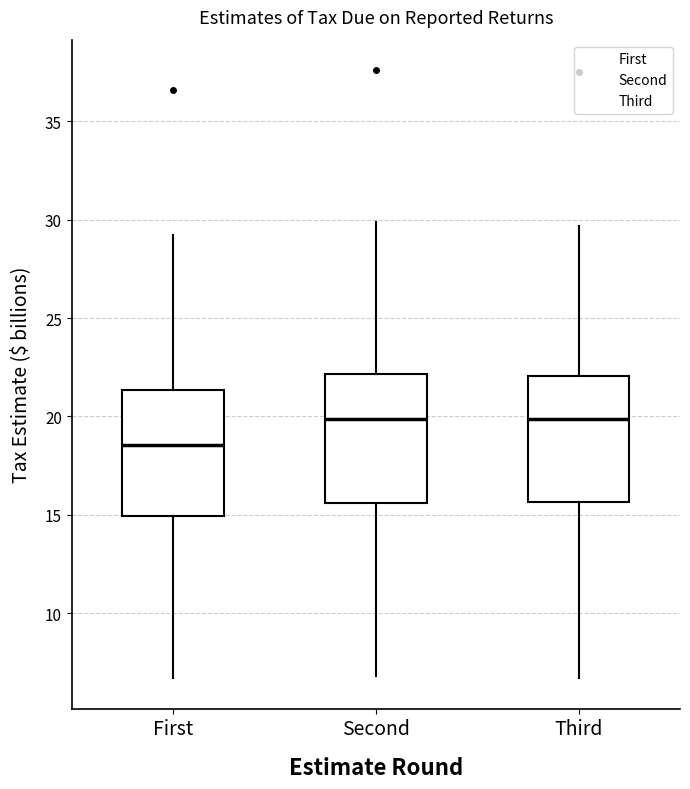

Reading left to right, transcribe this box plot: for each box, give where its median line is, the range the box spans, and where its two whiskers end, as read against the y-axis. The values are not printed on the chart, so give them approximately, as read against the axis.

First: median 18.5, box 15.0 to 21.5, whiskers 6.5 to 29.0
Second: median 20.0, box 15.5 to 22.0, whiskers 7.0 to 30.0
Third: median 20.0, box 15.5 to 22.0, whiskers 6.5 to 29.5